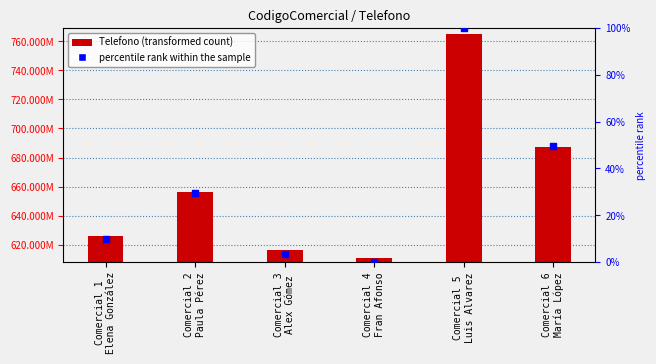

At which category is the sum across all series the highest?

Comercial 5
Luis Alvarez